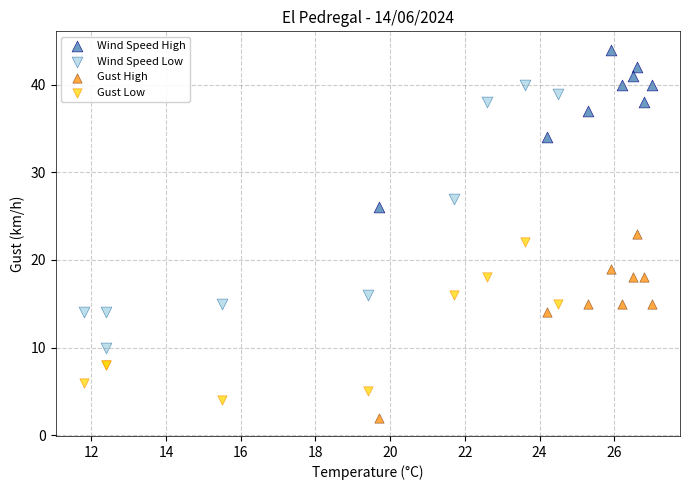

Which series reaches the minimum Y coordinate?

Gust High